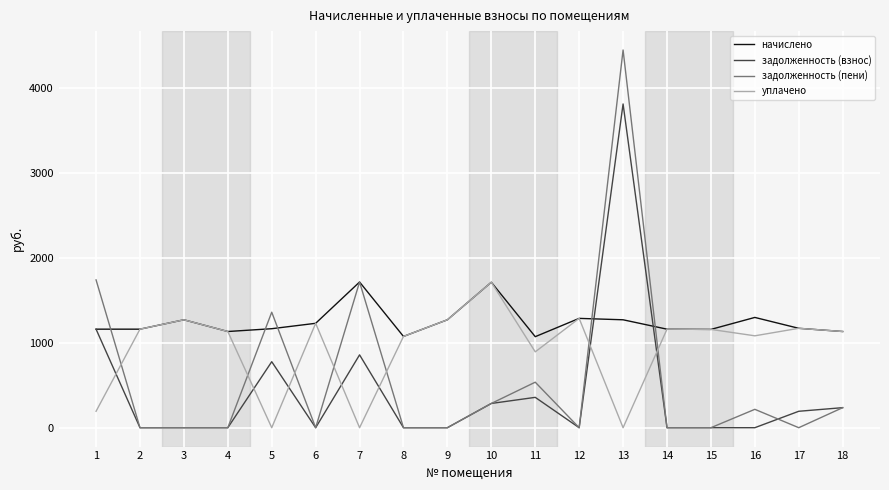

What is the difference between the second highest and second lowest values in the начислено series?

637.6